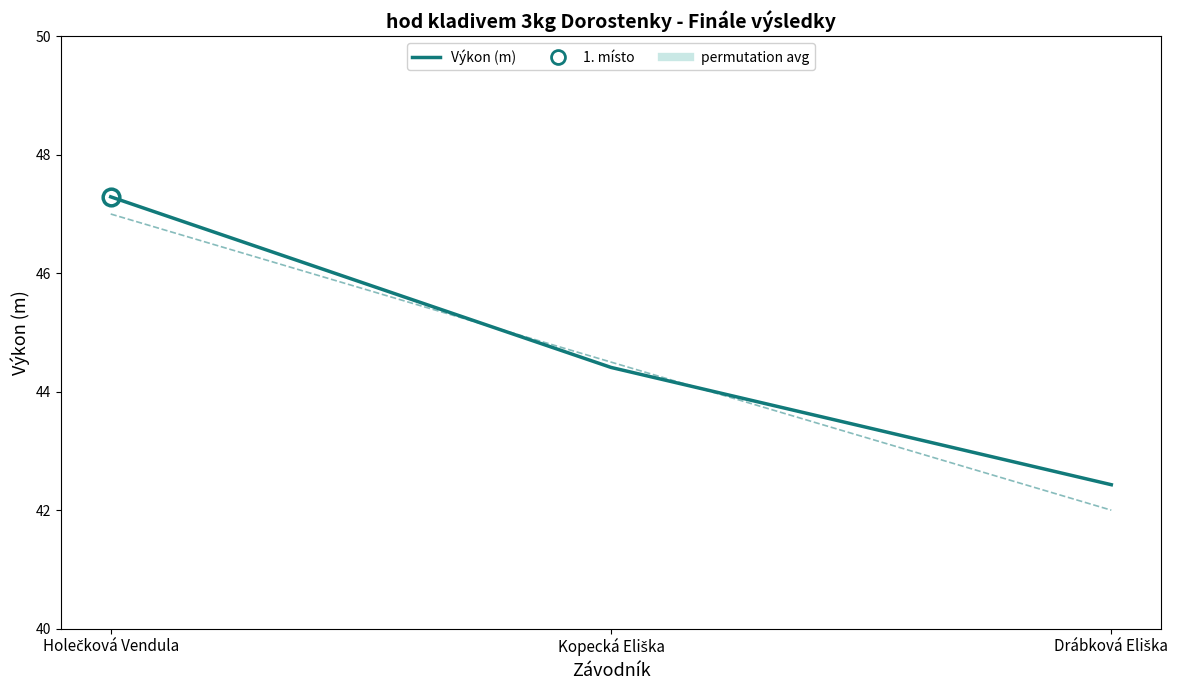

Rank the categories by Výkon (m) value from lowest to highest.

Drábková Eliška, Kopecká Eliška, Holečková Vendula